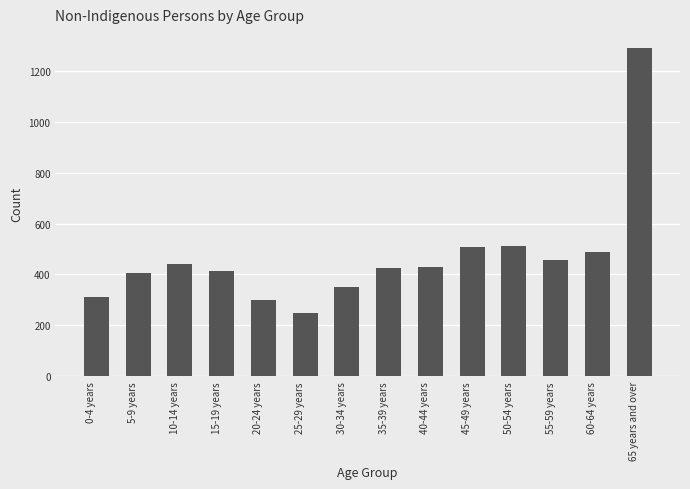

What is the label of the 7th bar from the left?

30-34 years